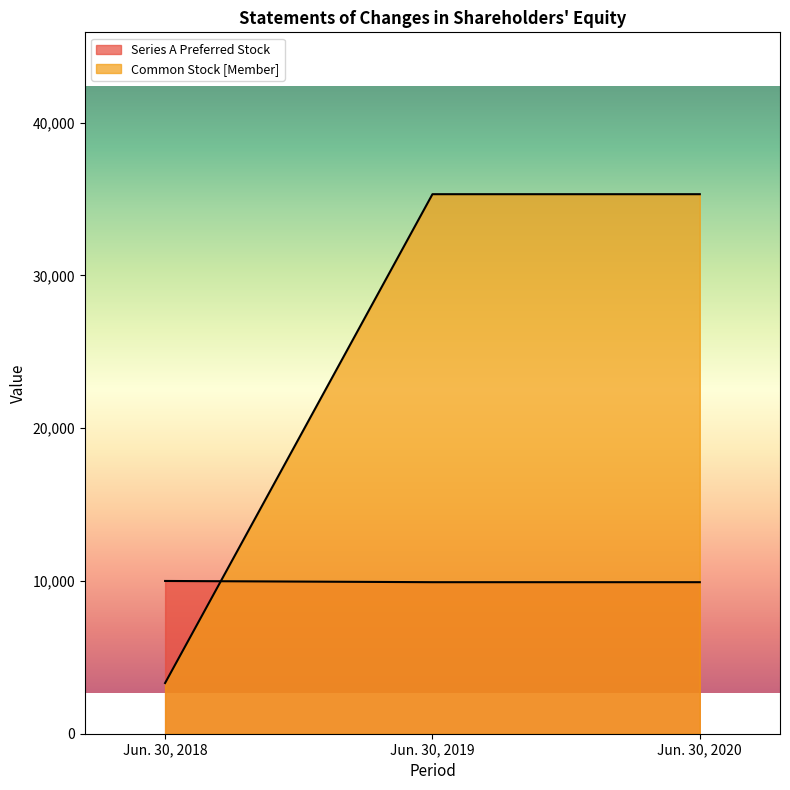

List the series in order of their overall mean, highest first.

Common Stock [Member], Series A Preferred Stock